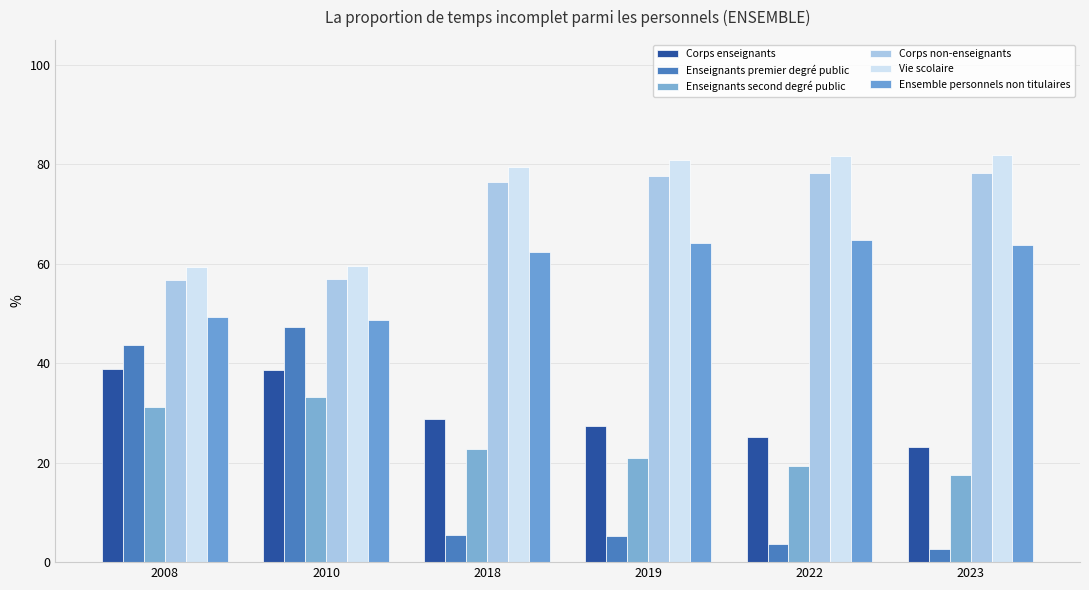

Which series has the largest total across all categories?

Vie scolaire